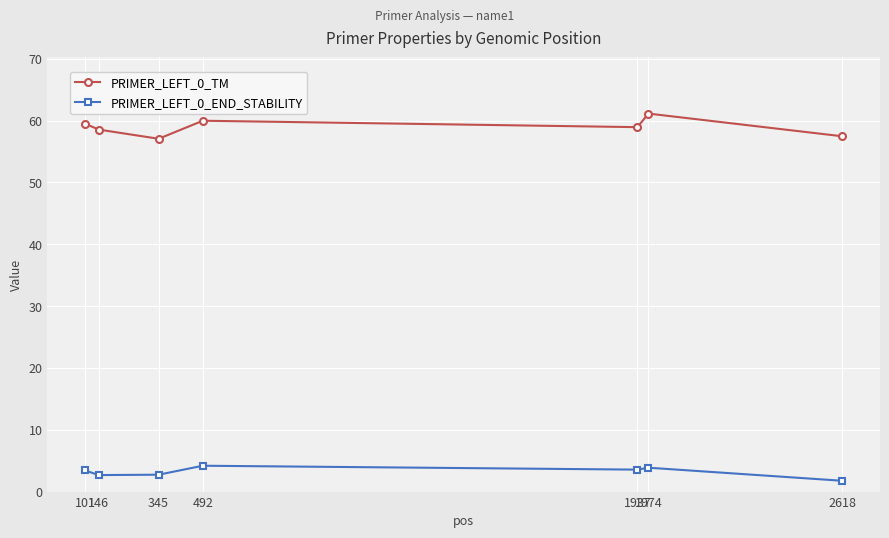

Rank the series by their maximum value, from highest to lowest.

PRIMER_LEFT_0_TM, PRIMER_LEFT_0_END_STABILITY